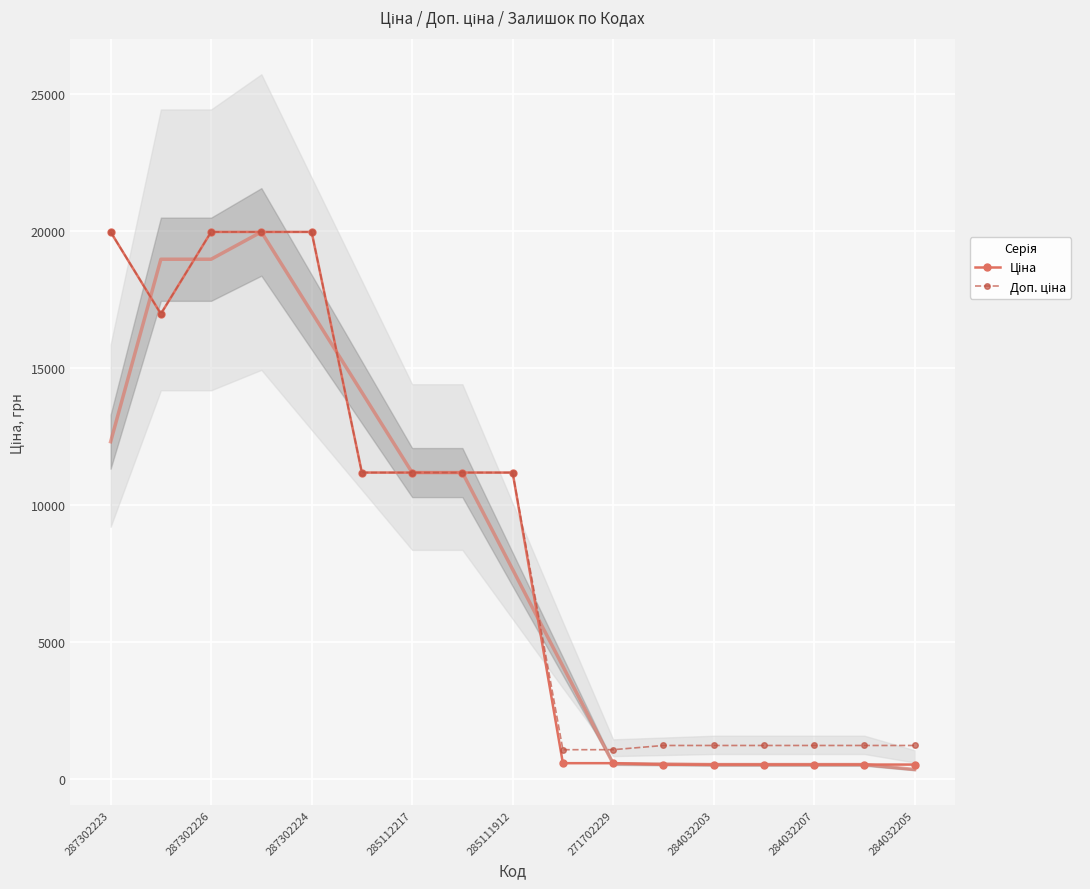

What is the minimum value for Ціна?

539.0